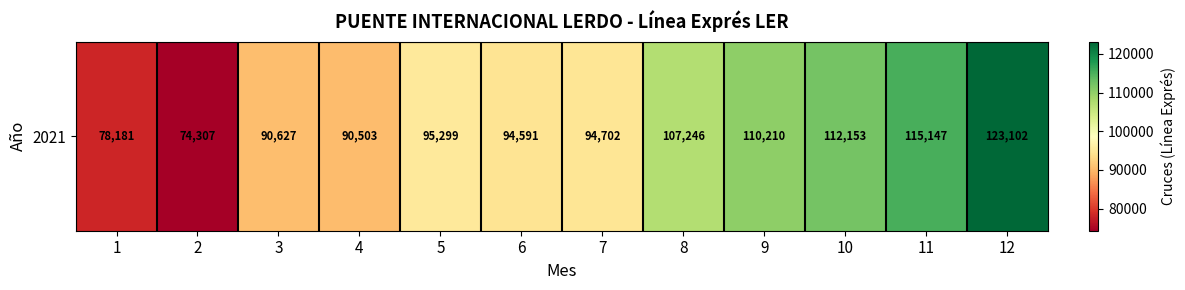

What is the approximate value at 11?

115147